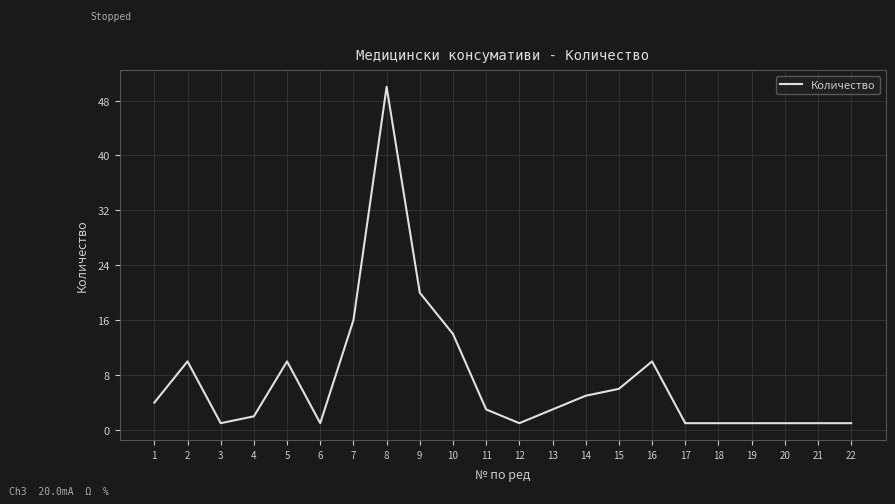

What is the minimum value shown in the chart?

1